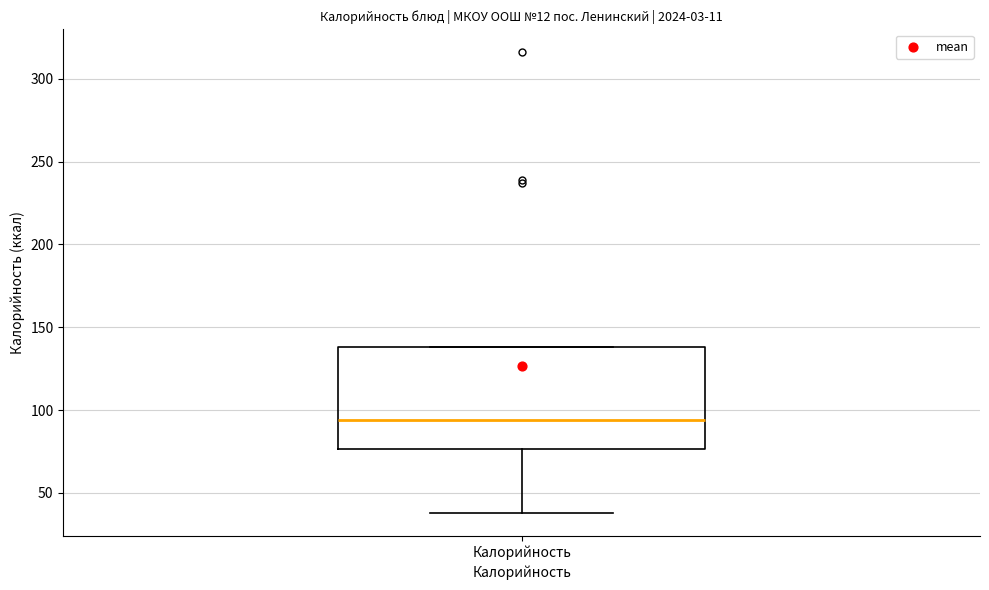

Transcribe this box plot: give where the median line is, the range the box spans, and where the two whiskers end, as read against the y-axis. The values are not printed on the chart, so give them approximately, as read against the axis.

median 95, box 75 to 140, whiskers 40 to 140